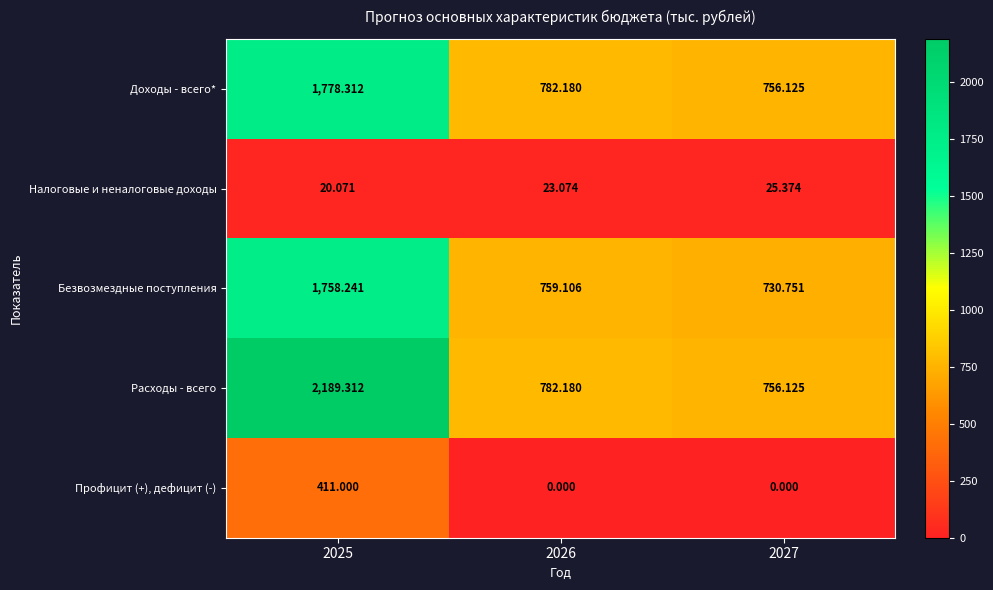

List the series in order of their peak value, lowest first.

Налоговые и неналоговые доходы, Профицит (+), дефицит (-), Безвозмездные поступления, Доходы - всего*, Расходы - всего